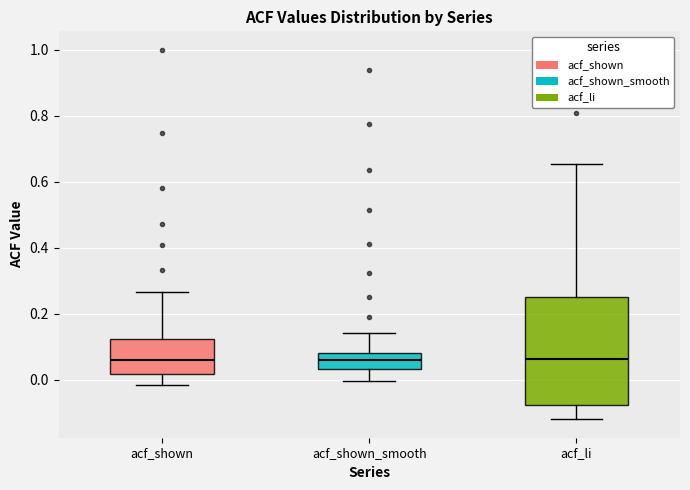

Comparing the boxes themselves (not the whiskers), which one is the tallest?

acf_li